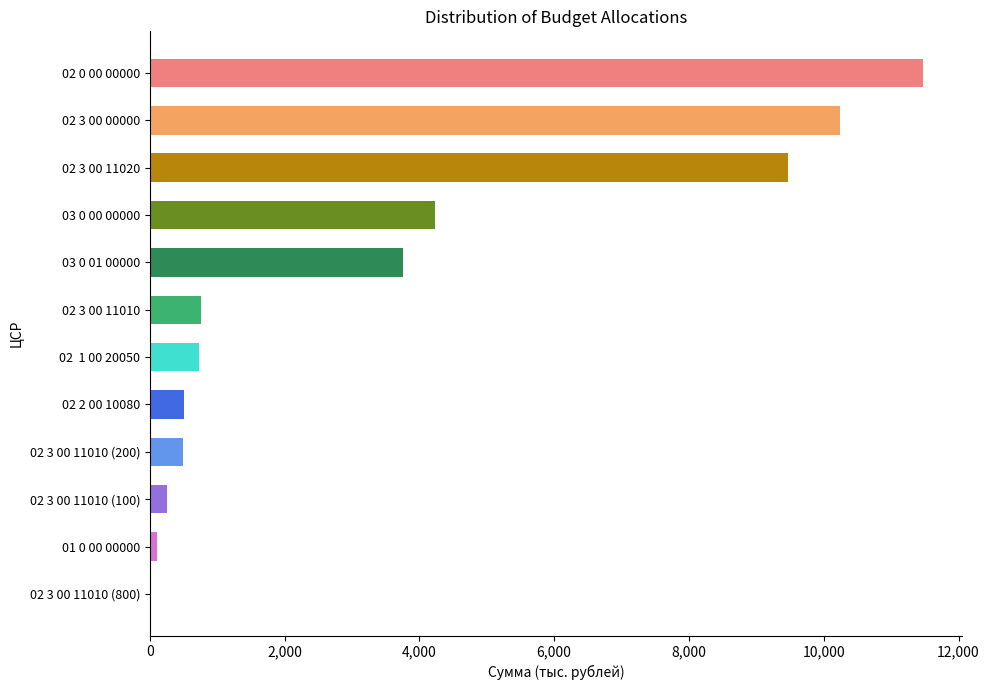

What is the sum of all values?

42048.9